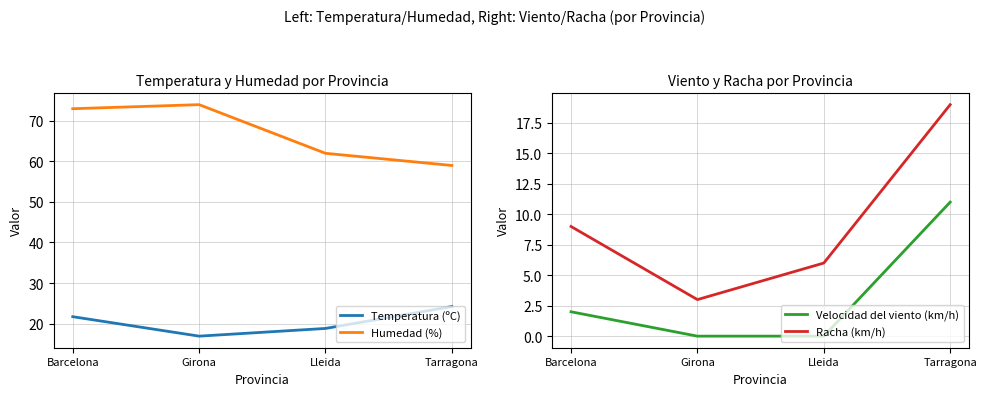

Which series has the widest spread of values?

Racha (km/h)